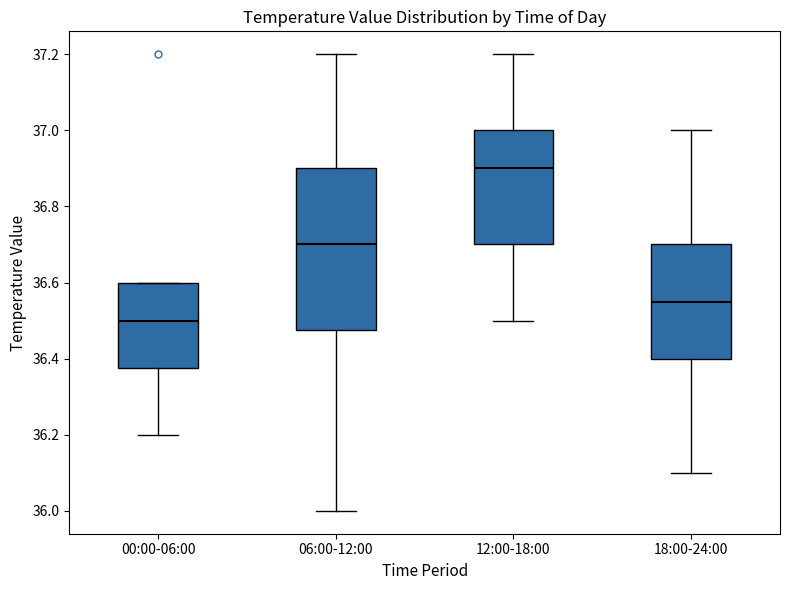

Which box's median line is the lowest?

00:00-06:00